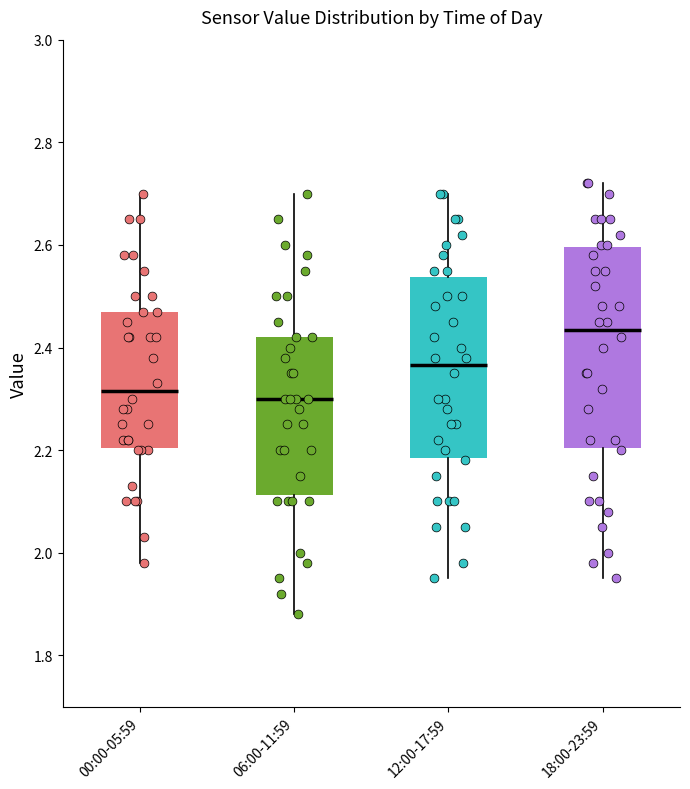

Reading left to right, read every box against the y-axis: the position of its median line, the range the box covers, and the ends of its whiskers. The values are not printed on the chart, so give them approximately, as read against the axis.

00:00-05:59: median 2.32, box 2.20 to 2.48, whiskers 1.98 to 2.70
06:00-11:59: median 2.30, box 2.12 to 2.42, whiskers 1.88 to 2.70
12:00-17:59: median 2.36, box 2.18 to 2.54, whiskers 1.96 to 2.70
18:00-23:59: median 2.44, box 2.20 to 2.60, whiskers 1.96 to 2.72